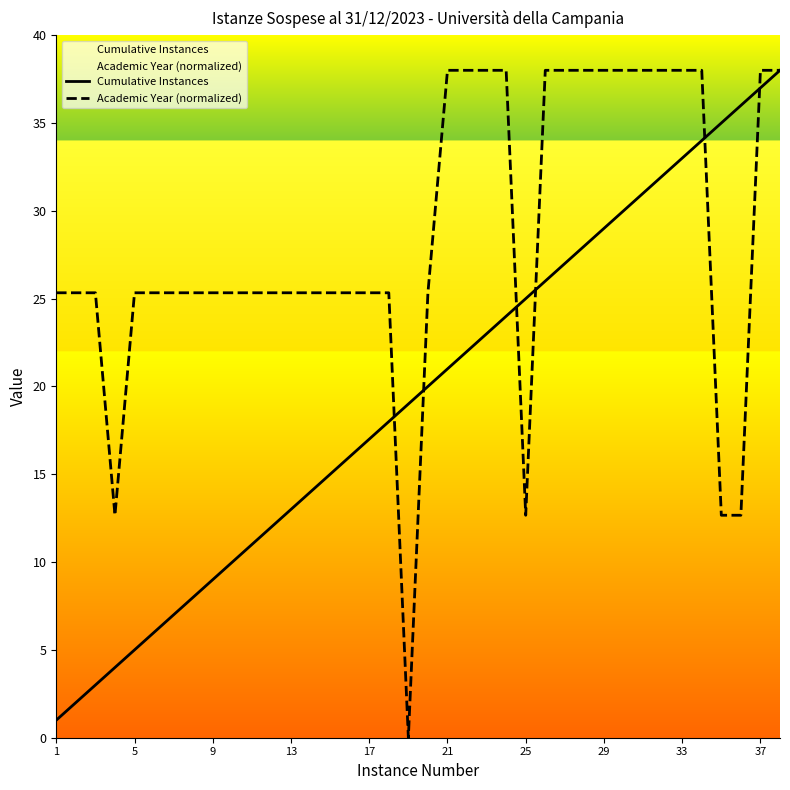

What is the difference between the second highest and minimum values in the Academic Year (normalized) series?

38.0